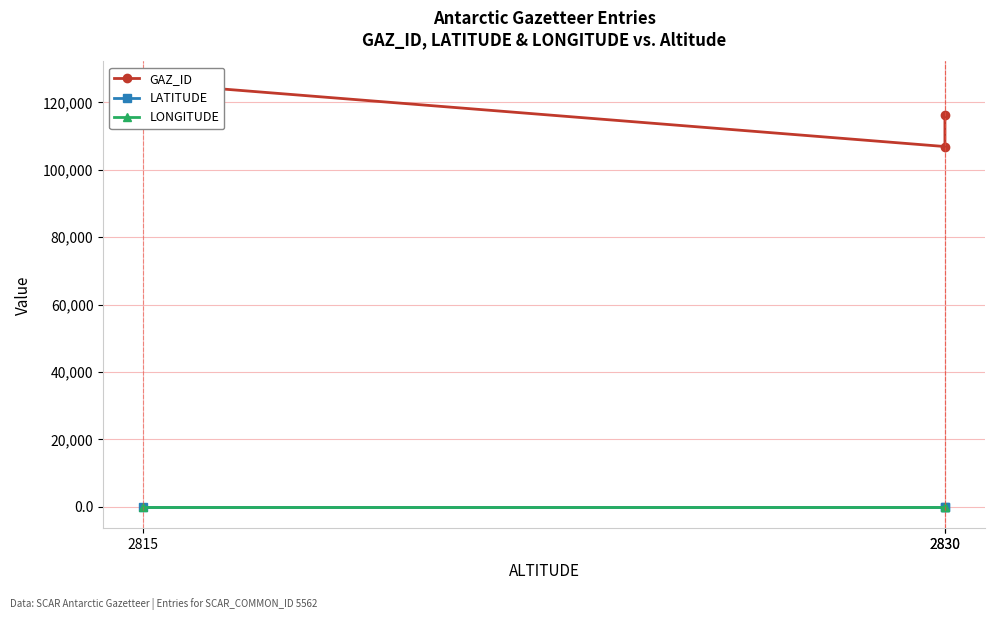

How many lines are shown in the chart?

3